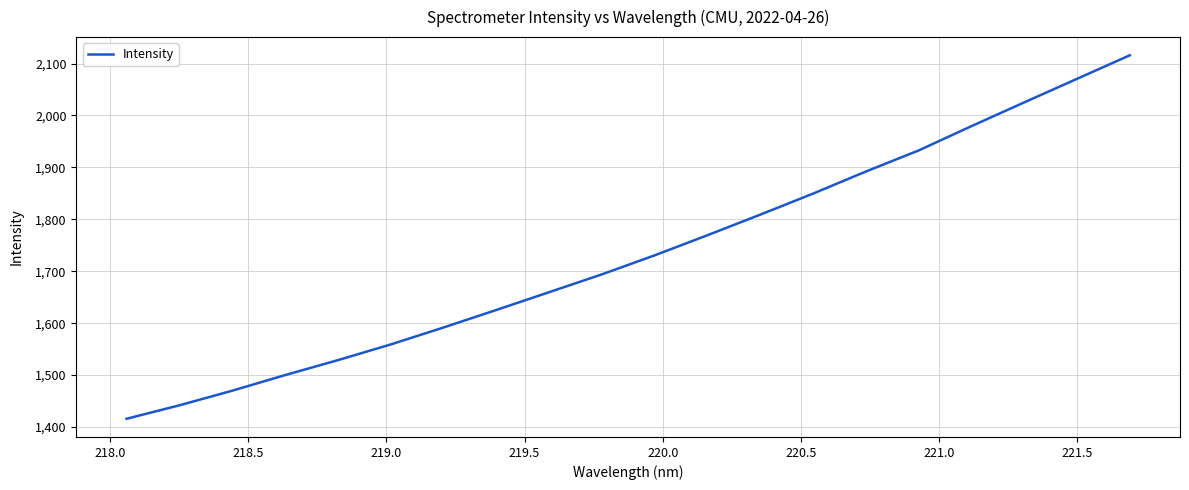

What is the greatest value displayed?

2115.8